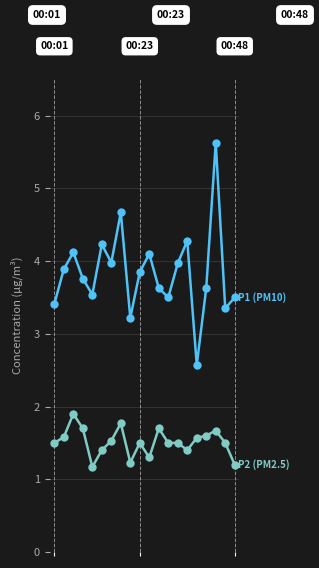

What is the smallest value displayed?

1.2